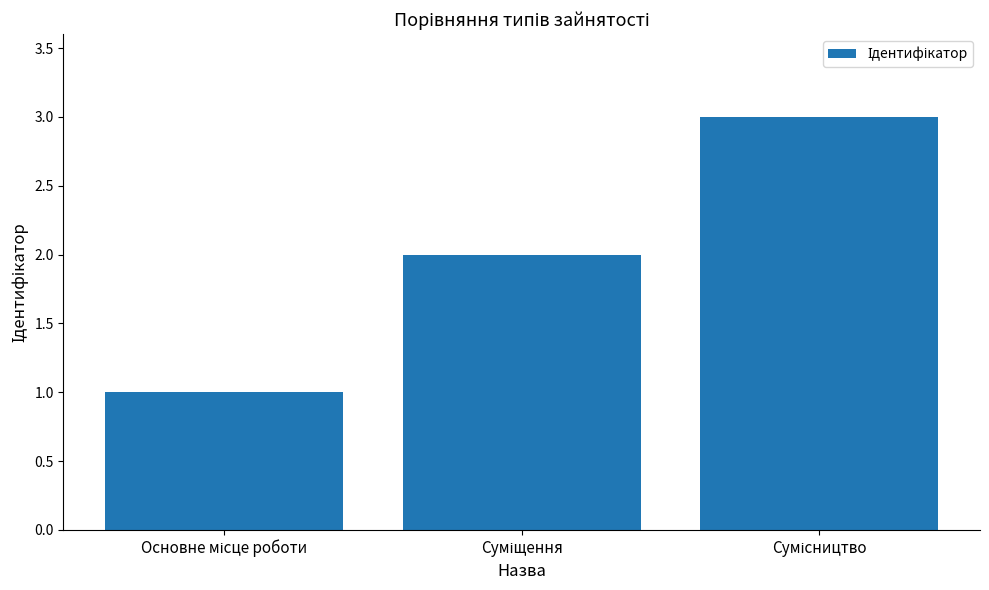

How many bars are there in total?

3